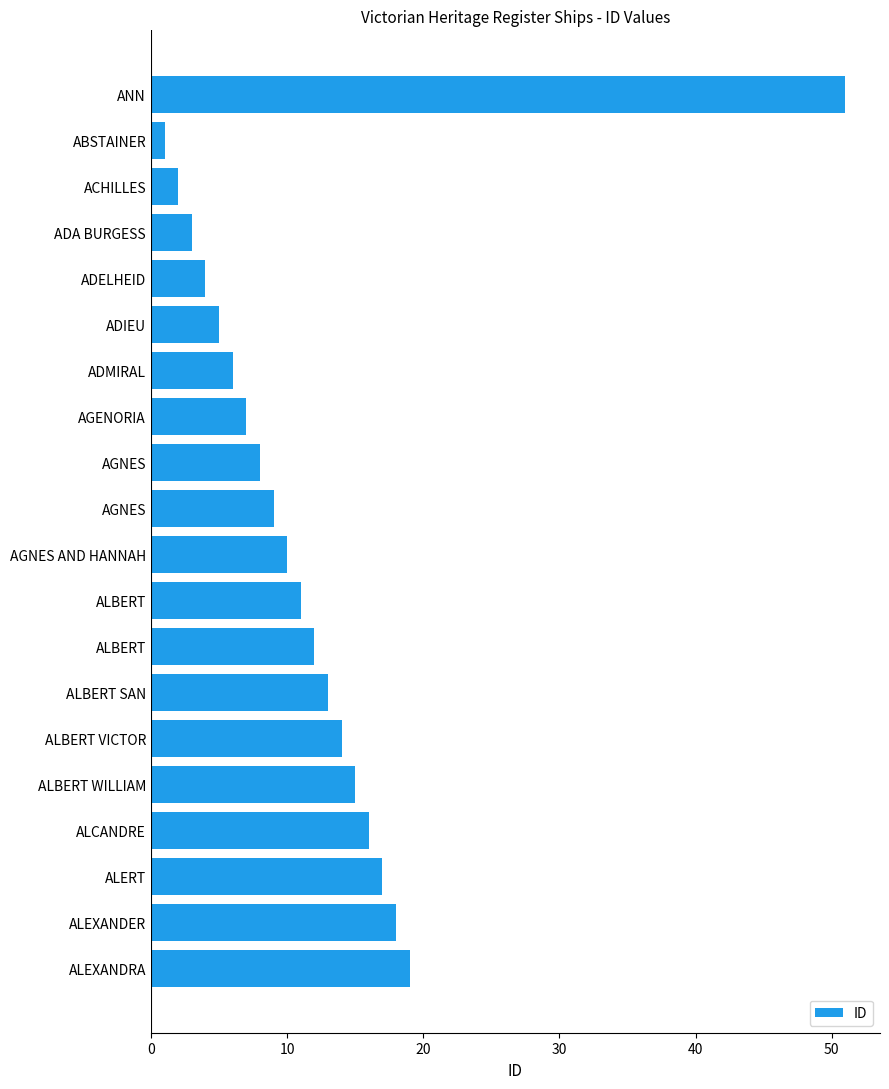

Does the chart contain any negative values?

No